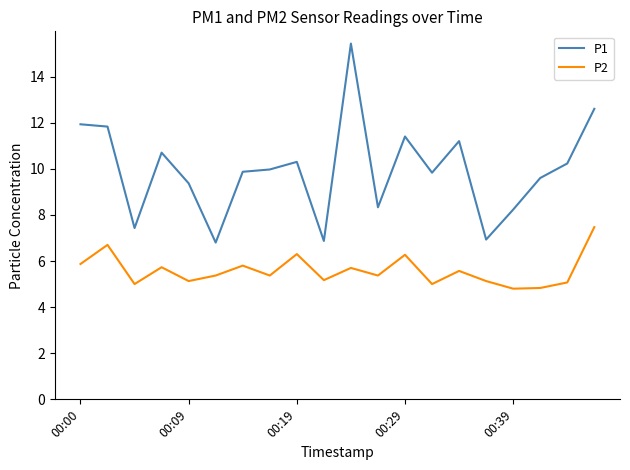

List the series in order of their overall mean, lowest first.

P2, P1